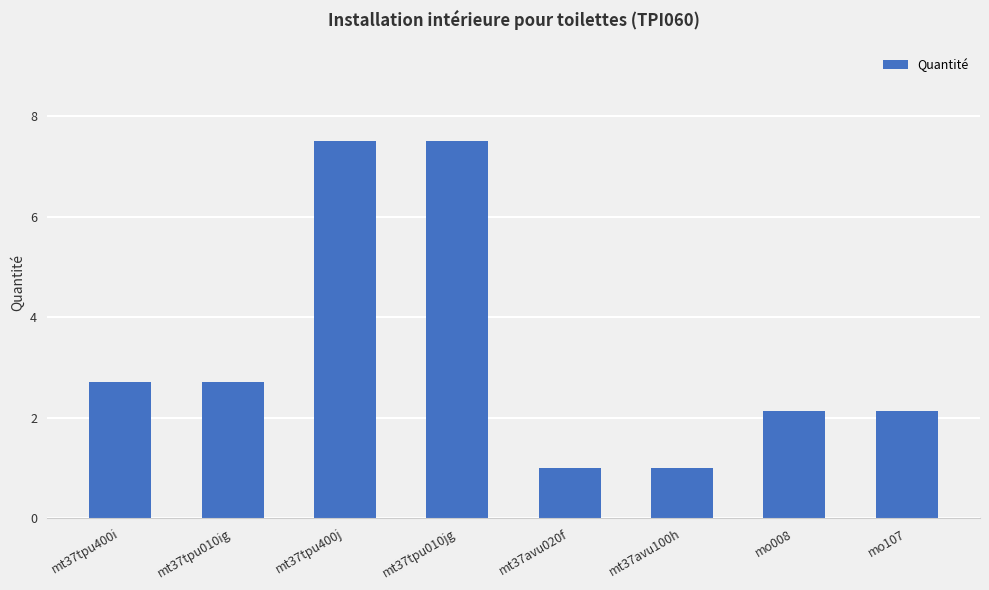

The chart shows a value of 3.4 at mo107. True or false?

False